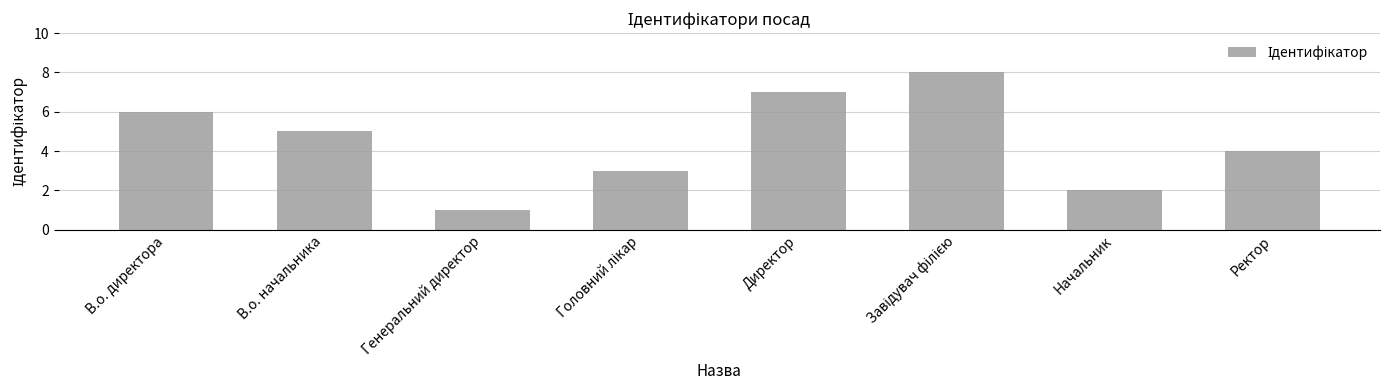

The chart shows a value of 6 at Ректор. True or false?

False